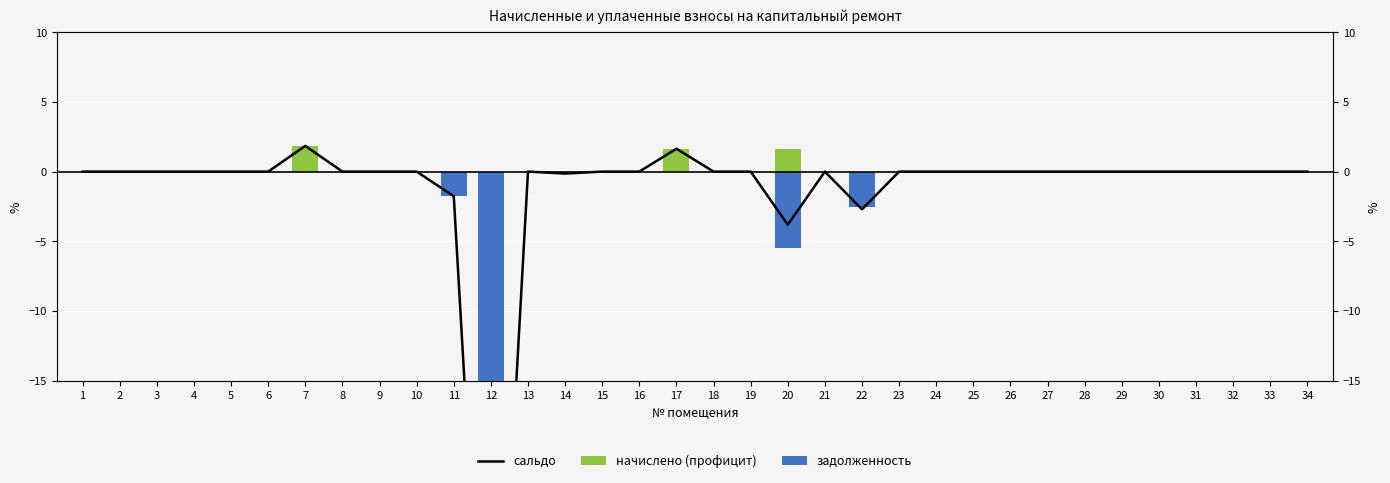

At how many categories does at least one series exceed -43?

34